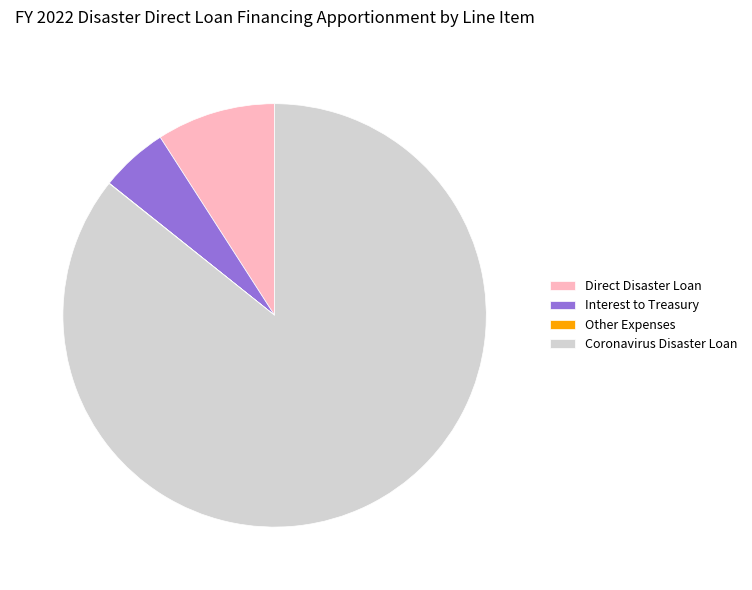

Is the sum of Coronavirus Disaster Loan and Interest to Treasury greater than half?

Yes